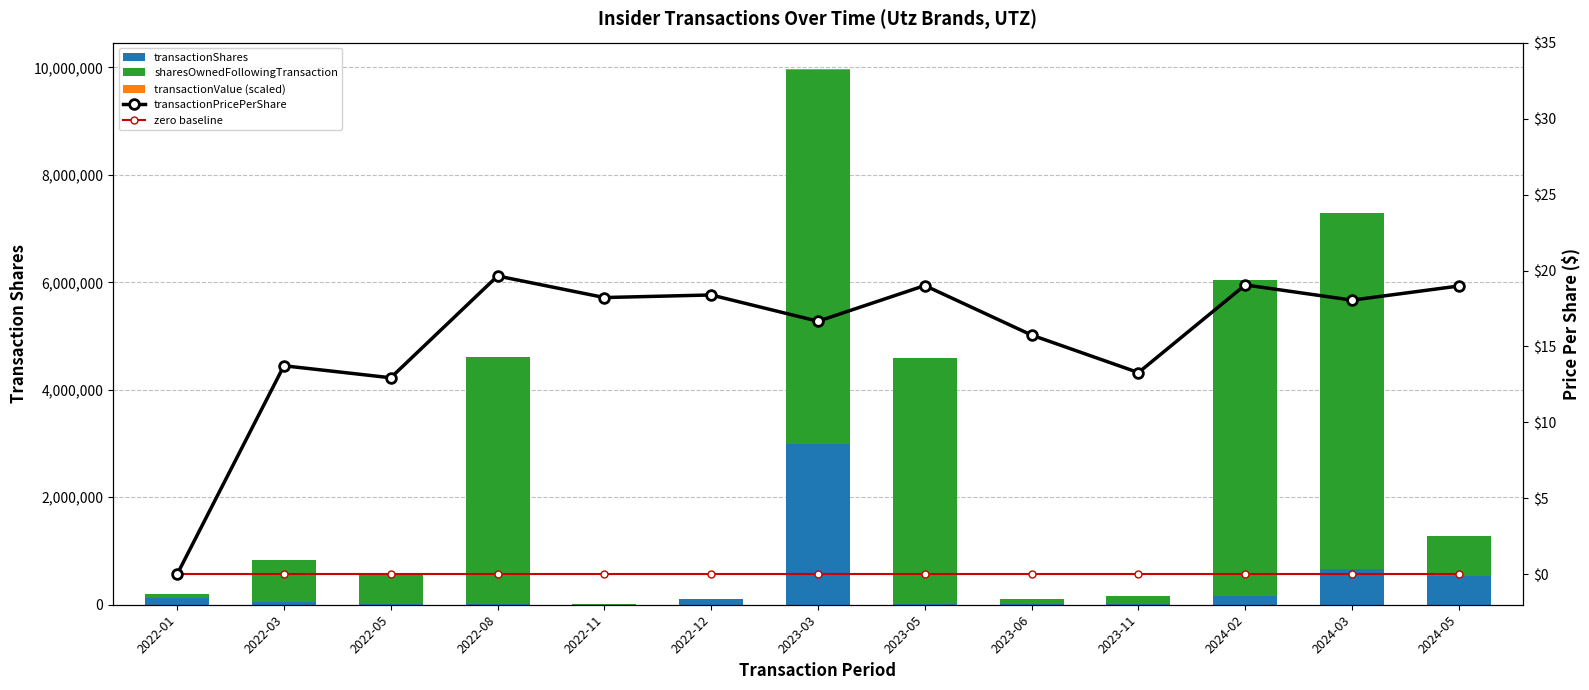

Read the transactionValue (scaled) value at 2022-03.

53.0